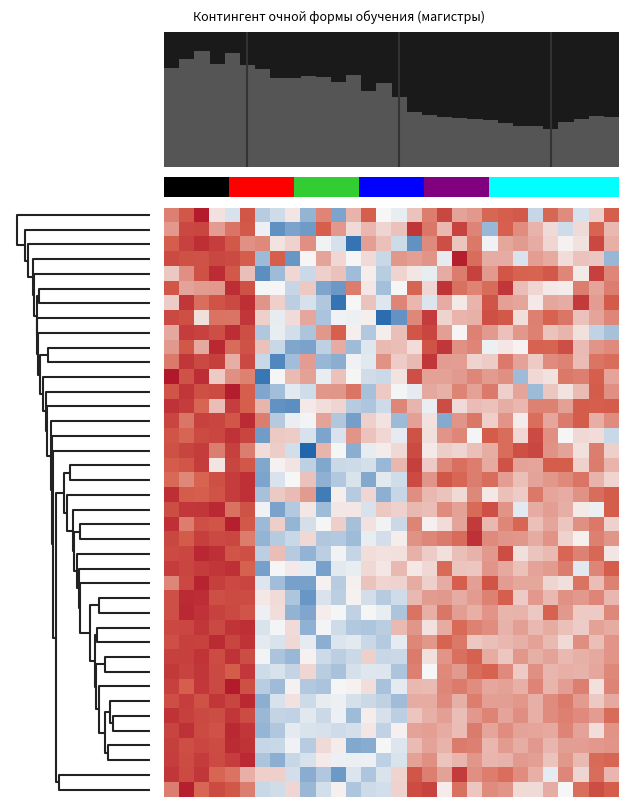

At how many categories does at least one series exceed 0?

29